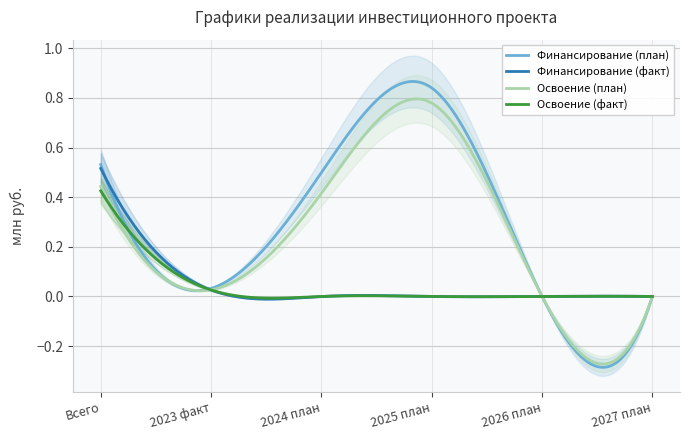

Count the number of data series in this chart.

4